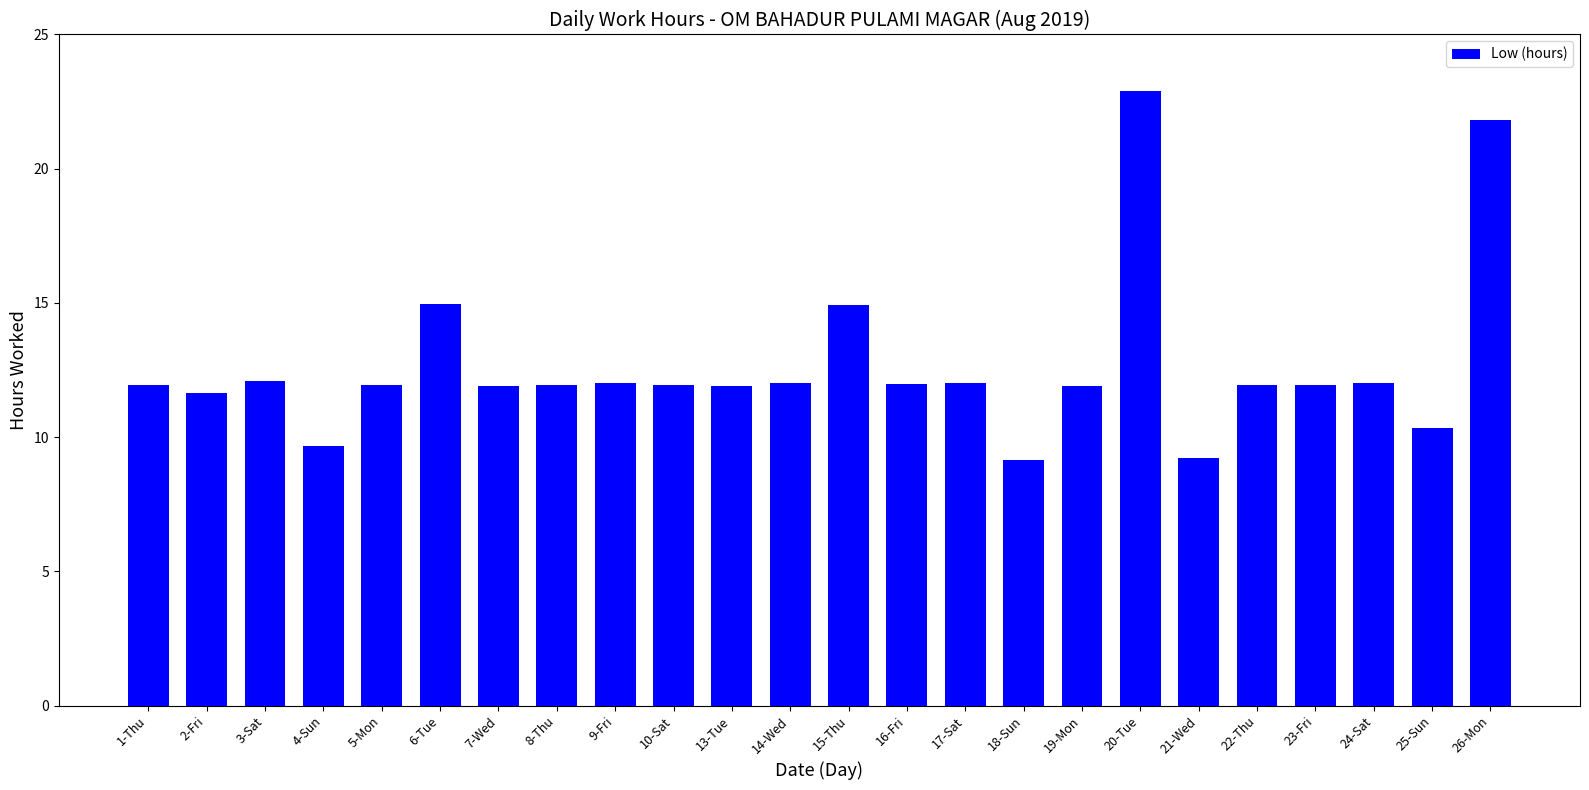

What is the value of the 19th bar from the left?

9.2